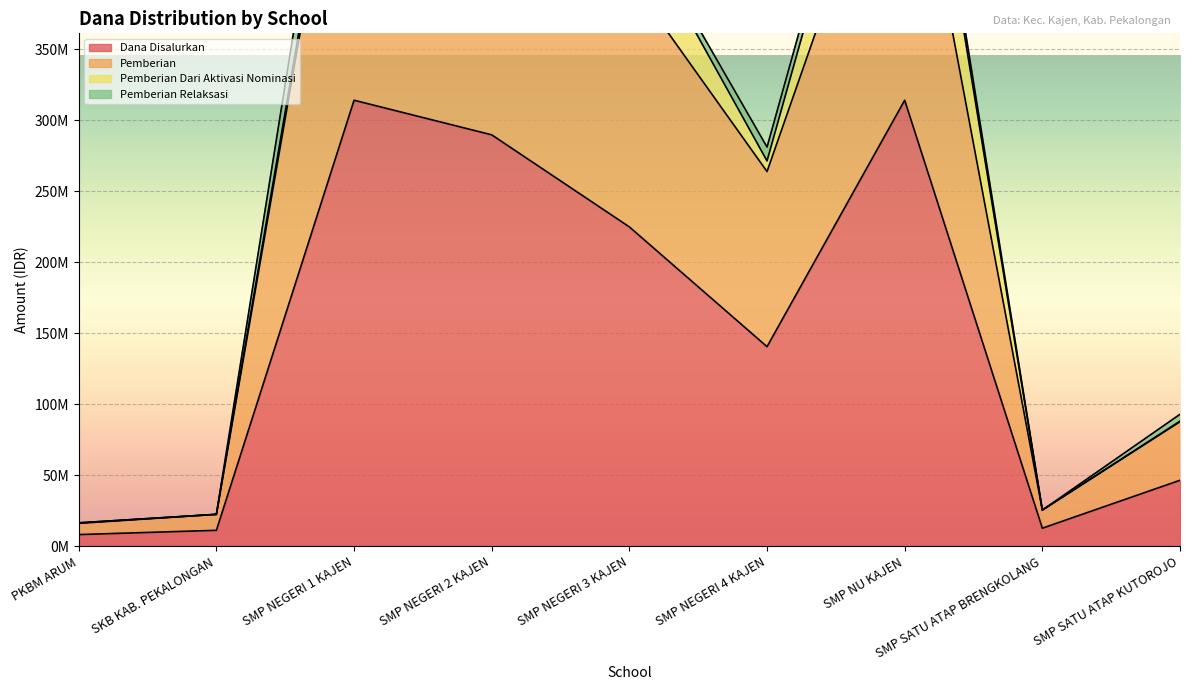

What is the greatest value displayed?

580500000